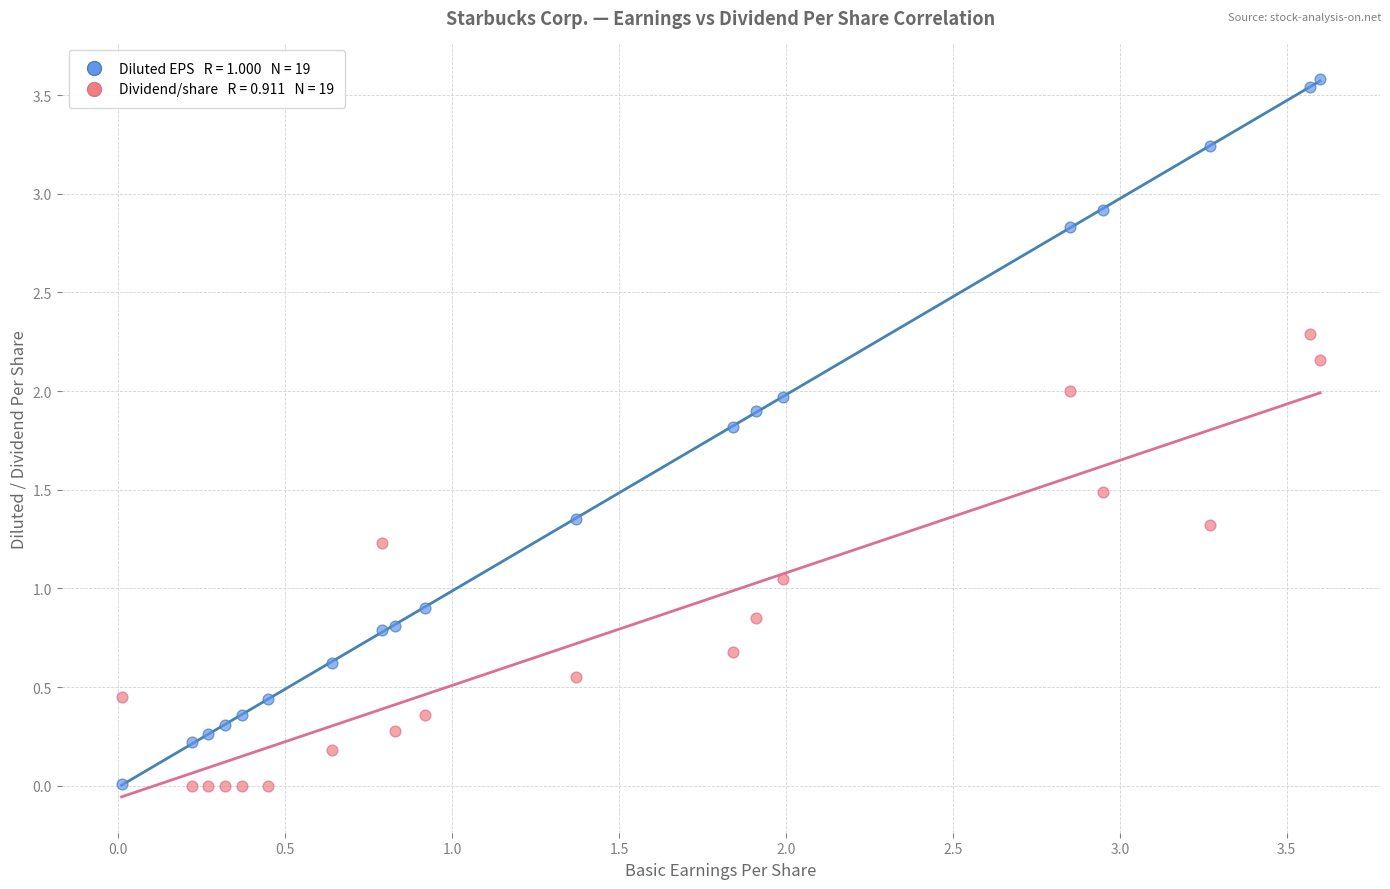

Across all data points, what is the range of Y values (max minus min)?

3.6